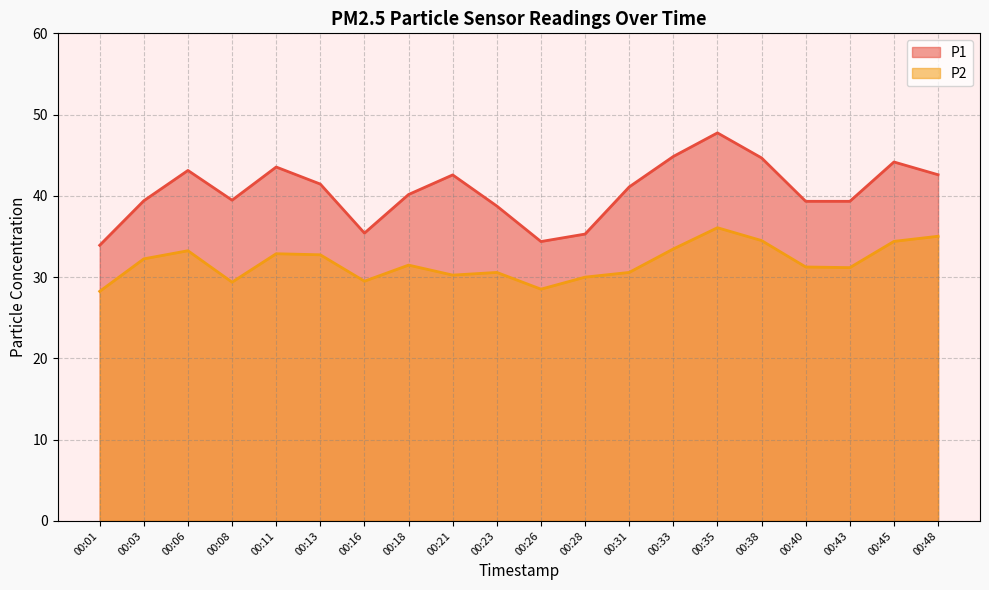

At how many categories does at least one series exceed 36?

16